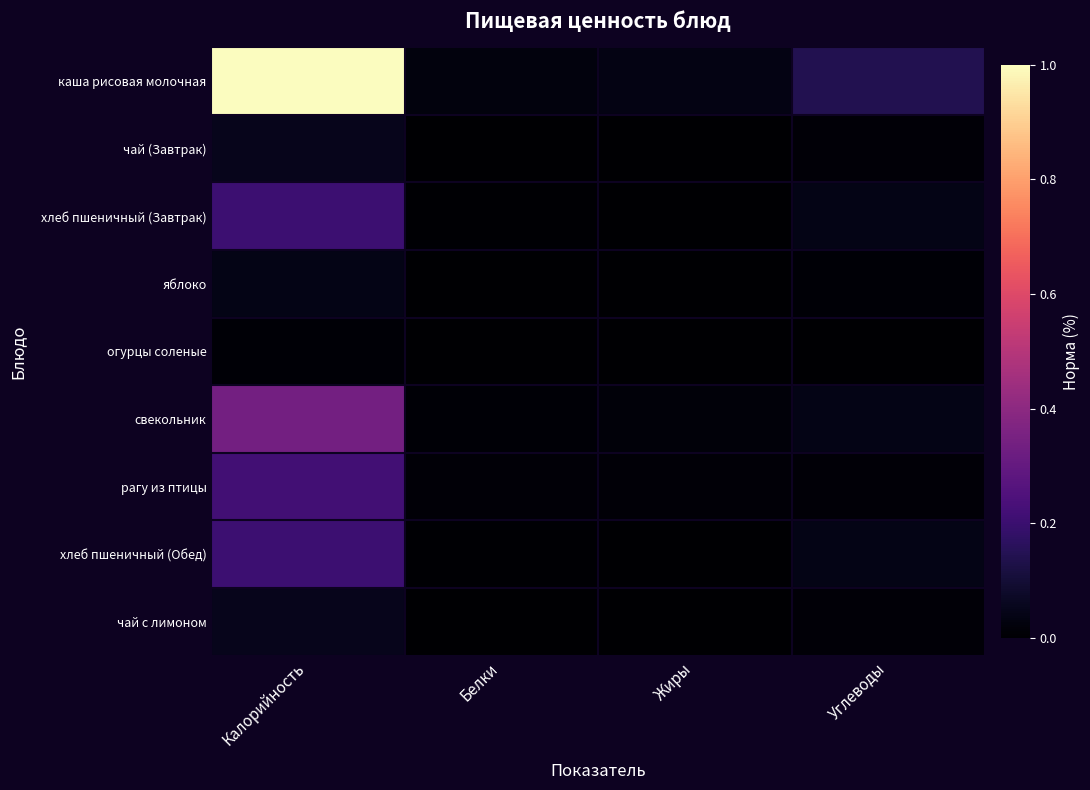

Reading left to right, list all the values displayed in this chart.

каша рисовая молочная: Калорийность=1.0	Белки=0.0	Жиры=0.0	Углеводы=0.1
чай (Завтрак): Калорийность=0.1	Белки=0.0	Жиры=0.0	Углеводы=0.0
хлеб пшеничный (Завтрак): Калорийность=0.2	Белки=0.0	Жиры=0.0	Углеводы=0.0
яблоко: Калорийность=0.0	Белки=0.0	Жиры=0.0	Углеводы=0.0
огурцы соленые: Калорийность=0.0	Белки=0.0	Жиры=0.0	Углеводы=0.0
свекольник: Калорийность=0.3	Белки=0.0	Жиры=0.0	Углеводы=0.0
рагу из птицы: Калорийность=0.2	Белки=0.0	Жиры=0.0	Углеводы=0.0
хлеб пшеничный (Обед): Калорийность=0.2	Белки=0.0	Жиры=0.0	Углеводы=0.0
чай с лимоном: Калорийность=0.1	Белки=0.0	Жиры=0.0	Углеводы=0.0